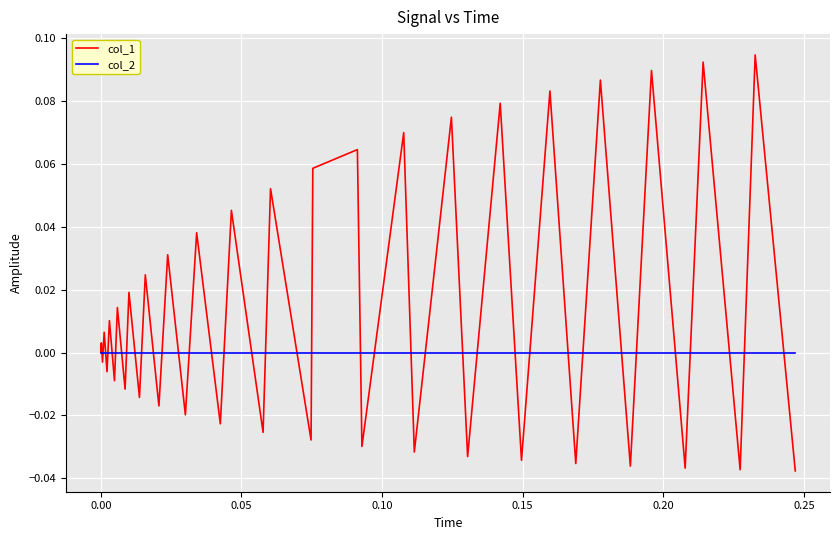

Does the chart display data point markers on the line(s)?

No